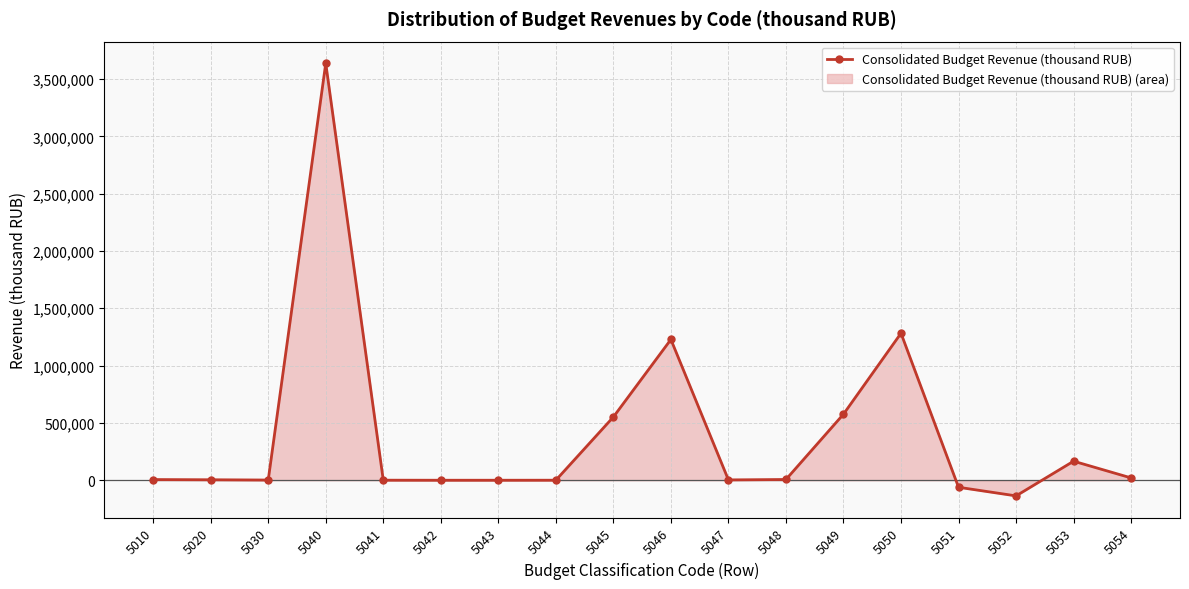

Reading left to right, what are all the values shown in this chart?

5010=5924	5020=4162	5030=1762	5040=3637680	5041=479	5042=2	5043=17	5044=218	5045=551860	5046=1228061	5047=2944	5048=6550	5049=576304	5050=1282458	5051=-61316	5052=-136448	5053=166204	5054=20347